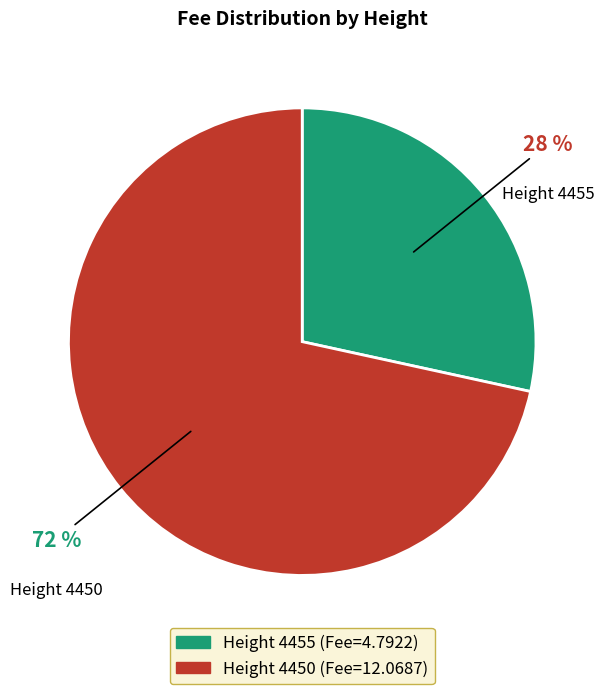

To the nearest percent, what is the average slice percentage?

50%